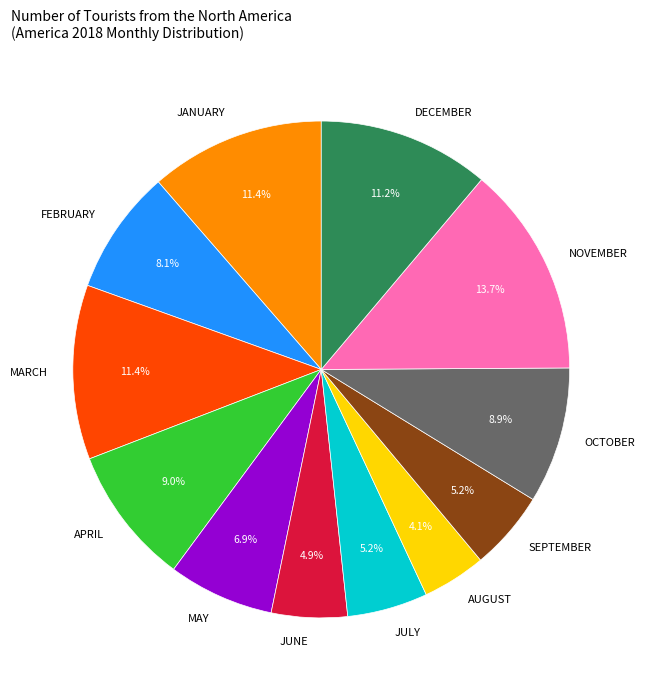

Does MARCH represent more than half of the total?

No